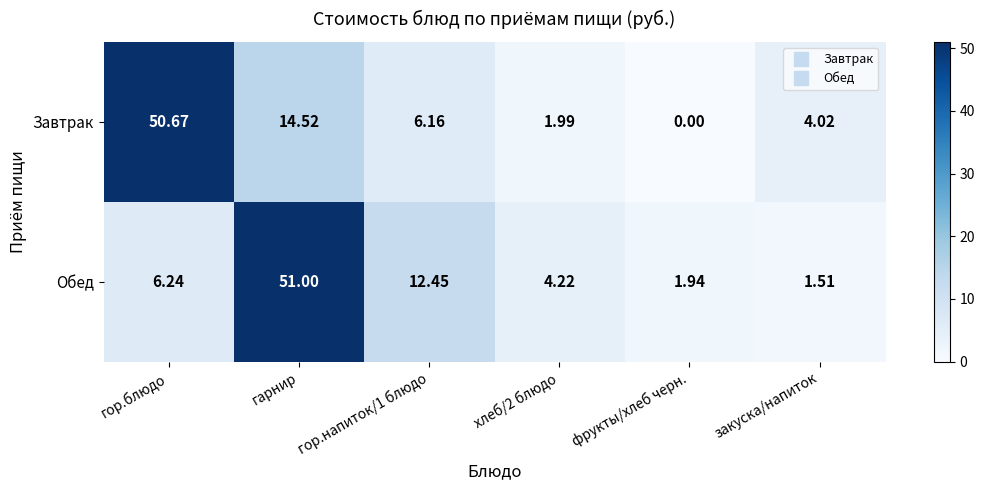

At which label is Завтрак closest to 25?

гарнир